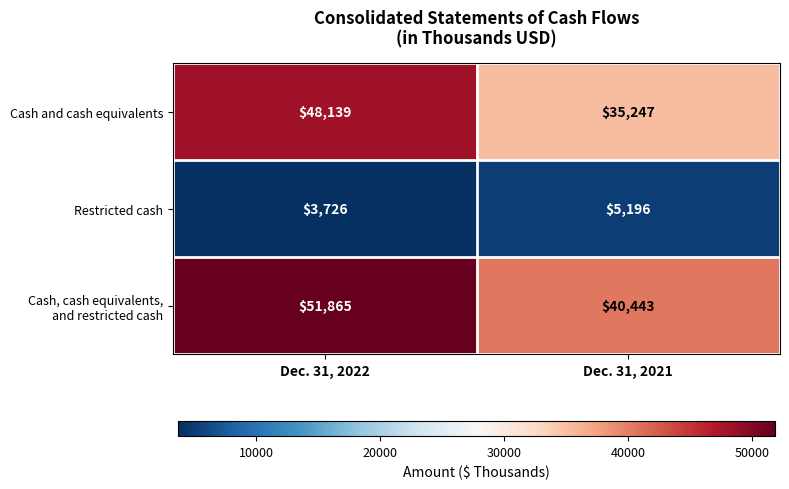

At which category does the chart reach its peak across all series?

Dec. 31, 2022